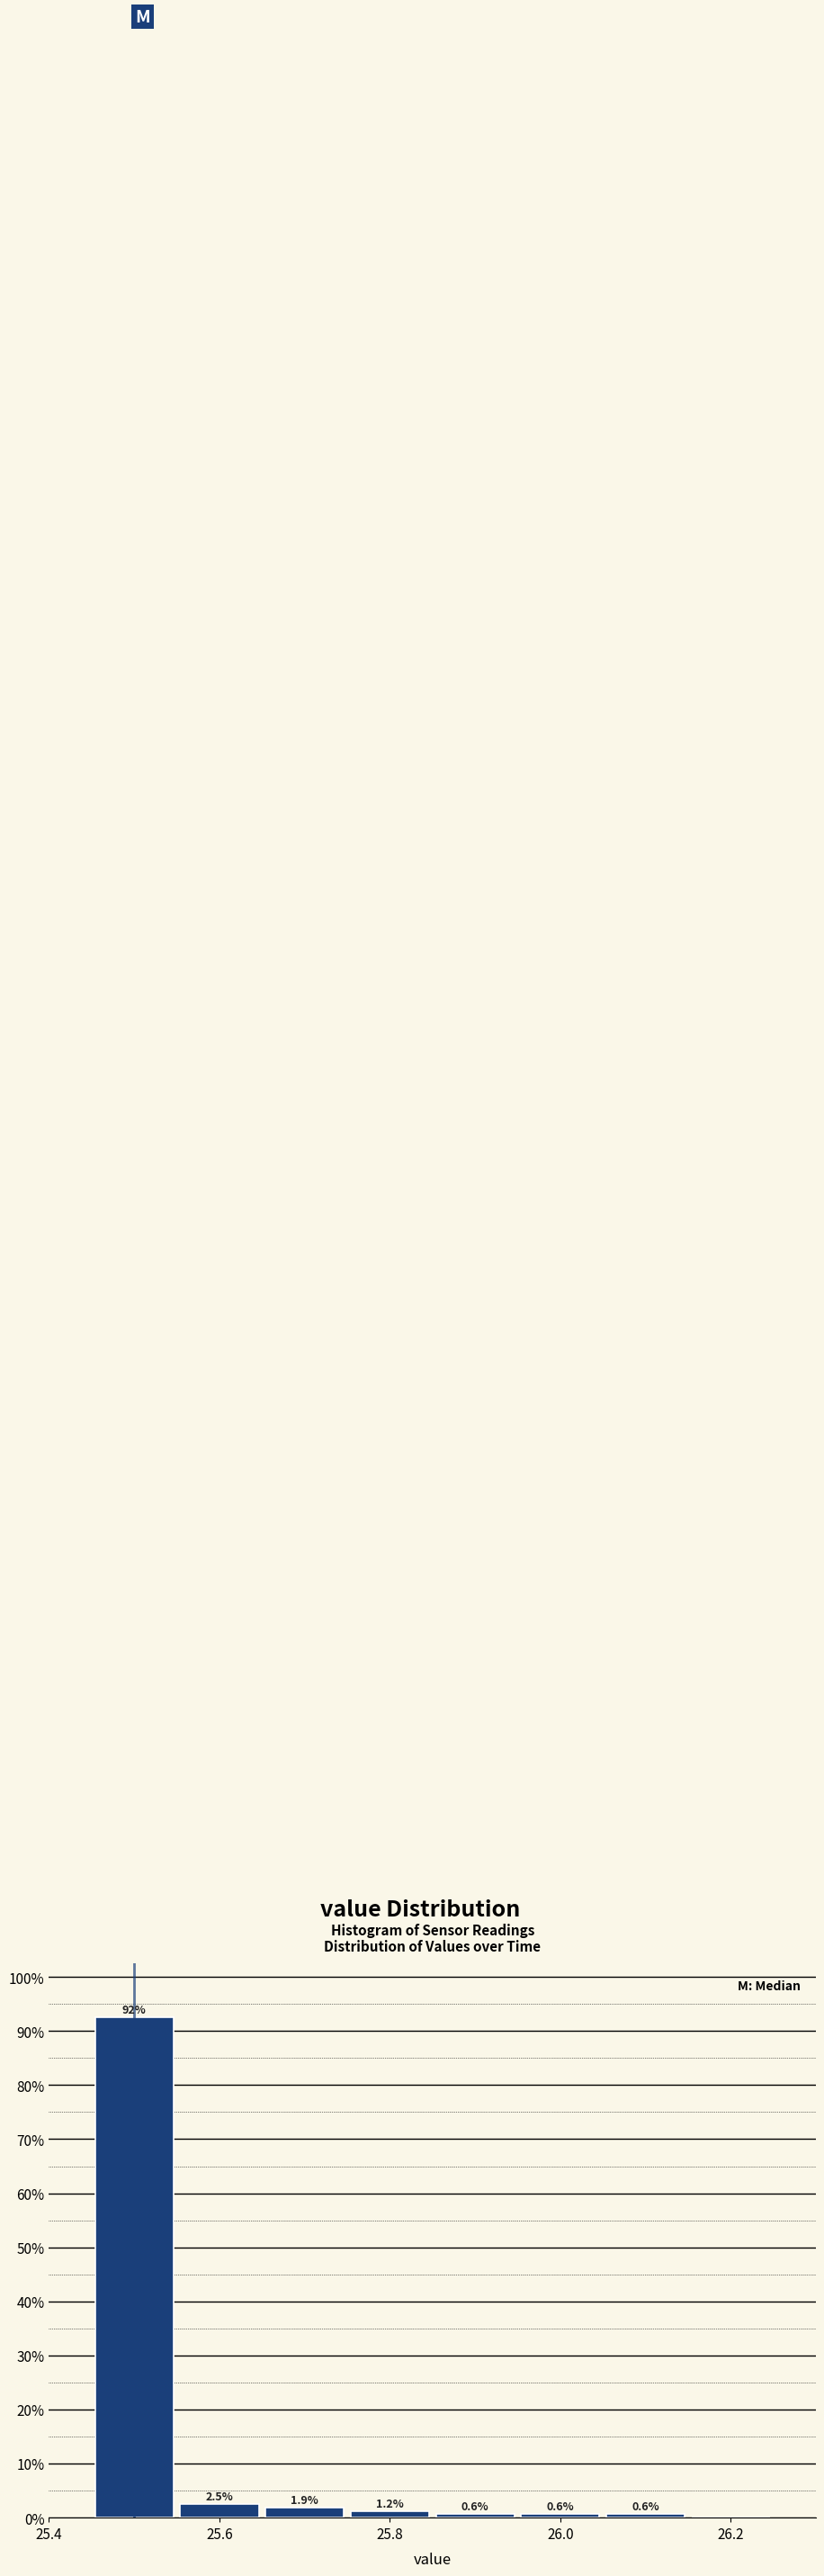

Which range on the x-axis has the tallest bar?

25.45 to 25.55